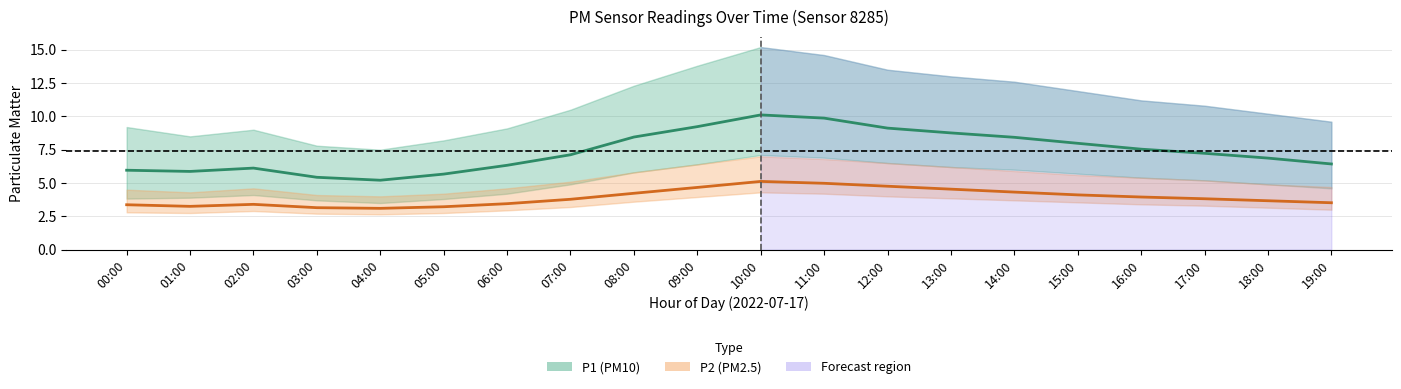

At 16:00, list the series in order from smallest to largest.

P2 (PM2.5), P1 (PM10)